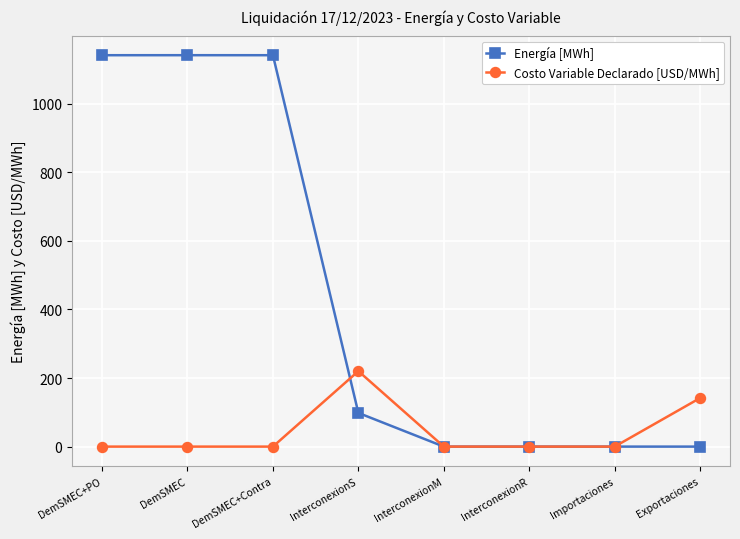

How many lines are shown in the chart?

2